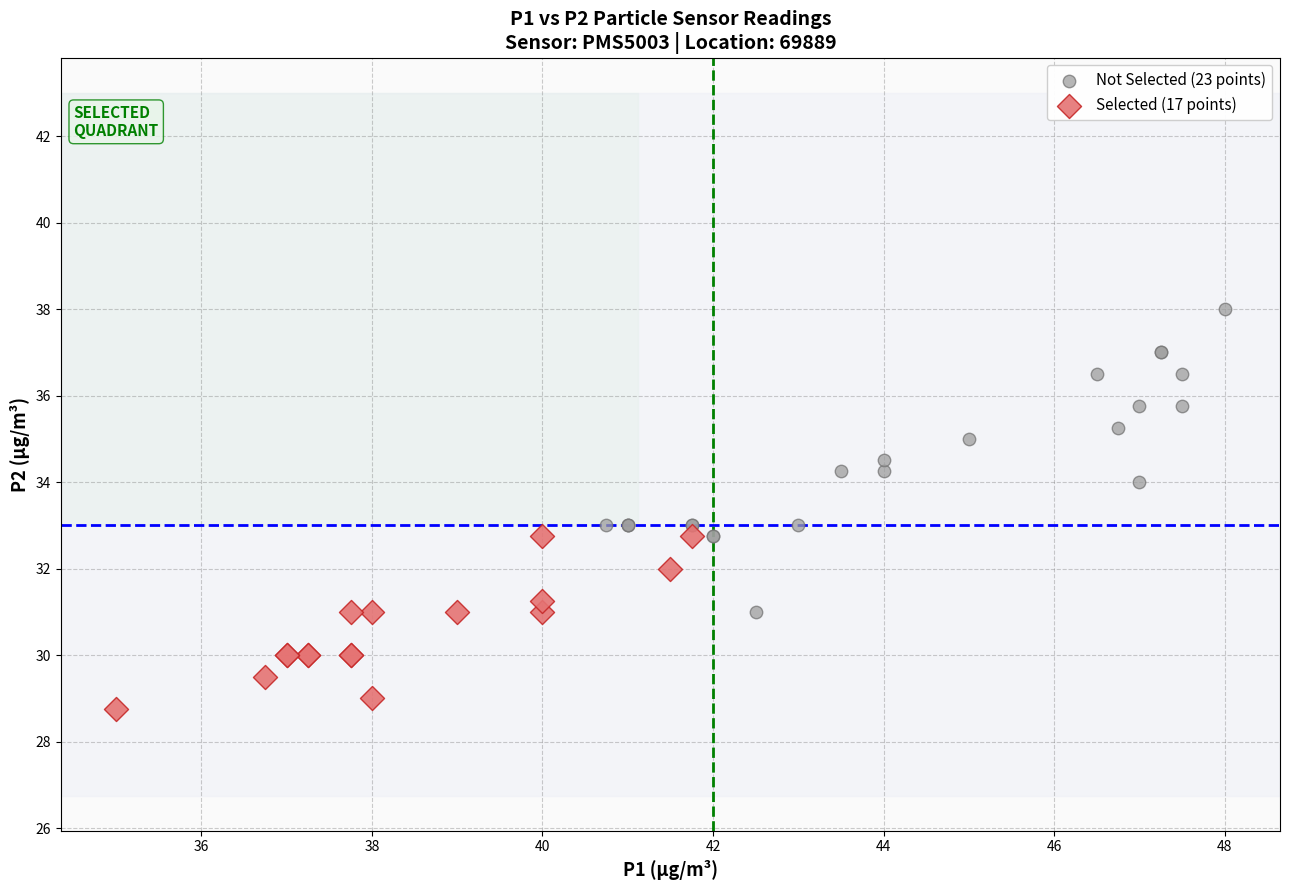

What are all the series names shown in the legend?

Not Selected (23 points), Selected (17 points)